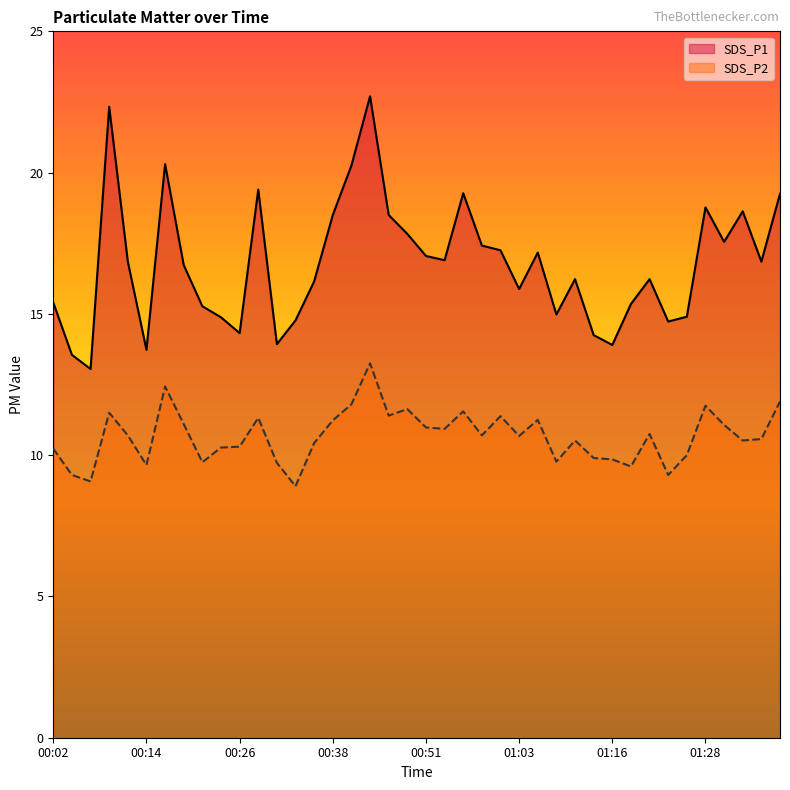

How many values in the SDS_P1 series exceed 16?

24